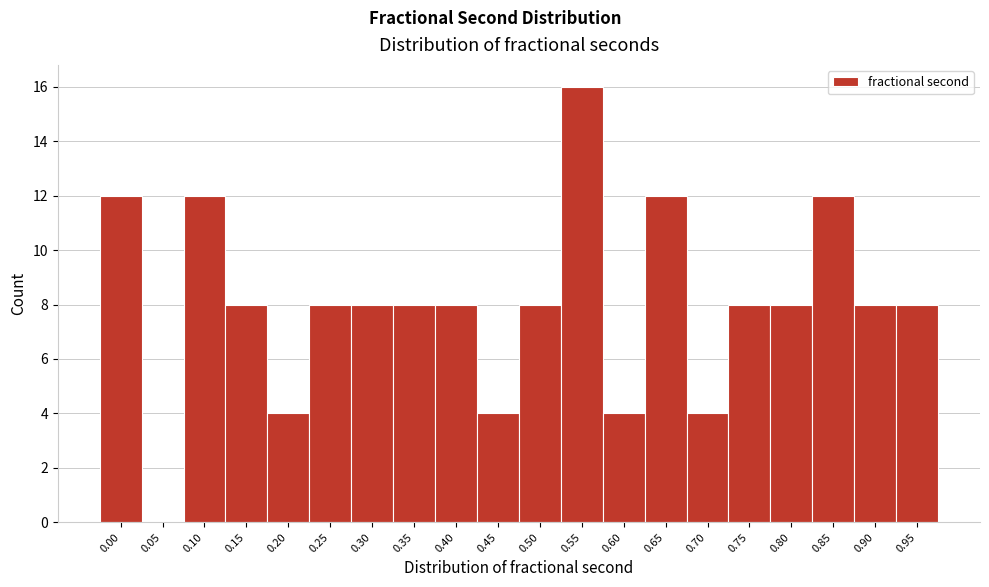

Reading right to left, extract all data points from this chart.

0.95=8	0.90=8	0.85=12	0.80=8	0.75=8	0.70=4	0.65=12	0.60=4	0.55=16	0.50=8	0.45=4	0.40=8	0.35=8	0.30=8	0.25=8	0.20=4	0.15=8	0.10=12	0.05=0	0.00=12